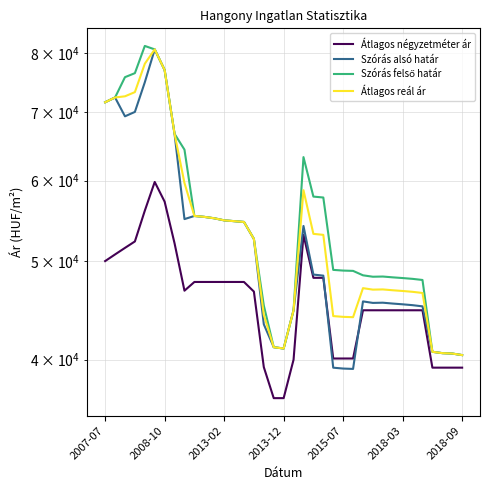

Is the value of Átlagos reál ár at 14 greater than the value of Szórás felső határ at 9?

No